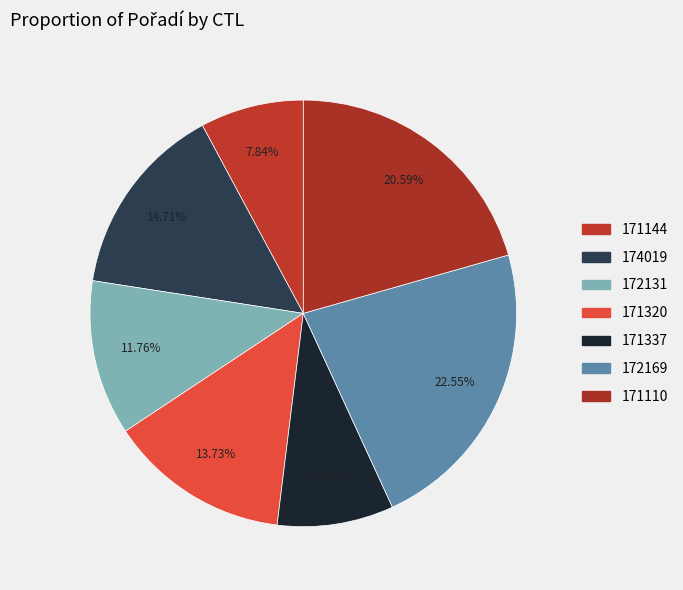

To the nearest percent, what is the difference between the largest and smallest slice percentages?

15%